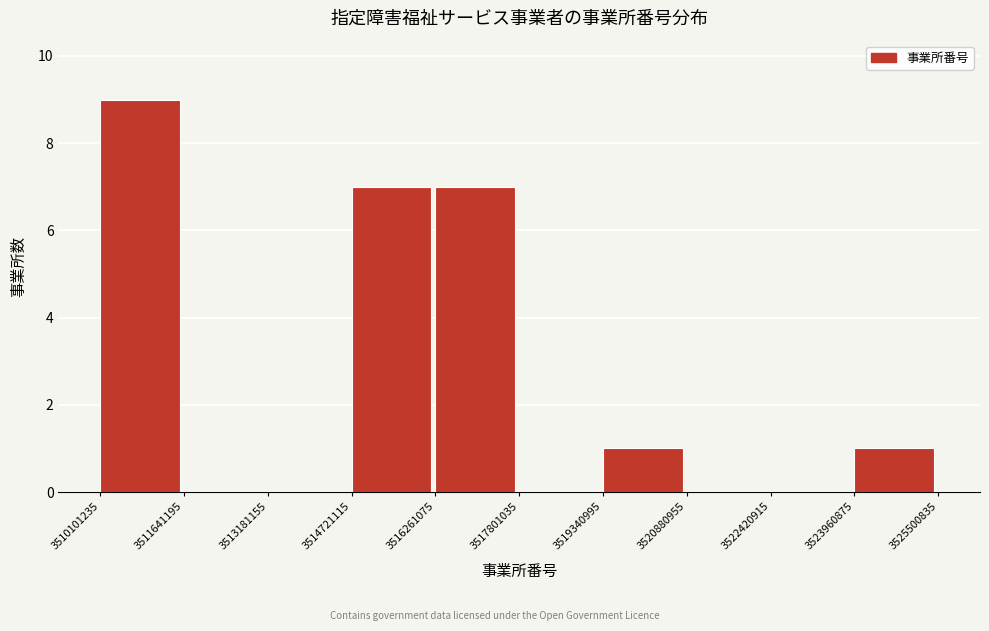

Over which range of the x-axis is the bar tallest?

3510101235 to 3511641195